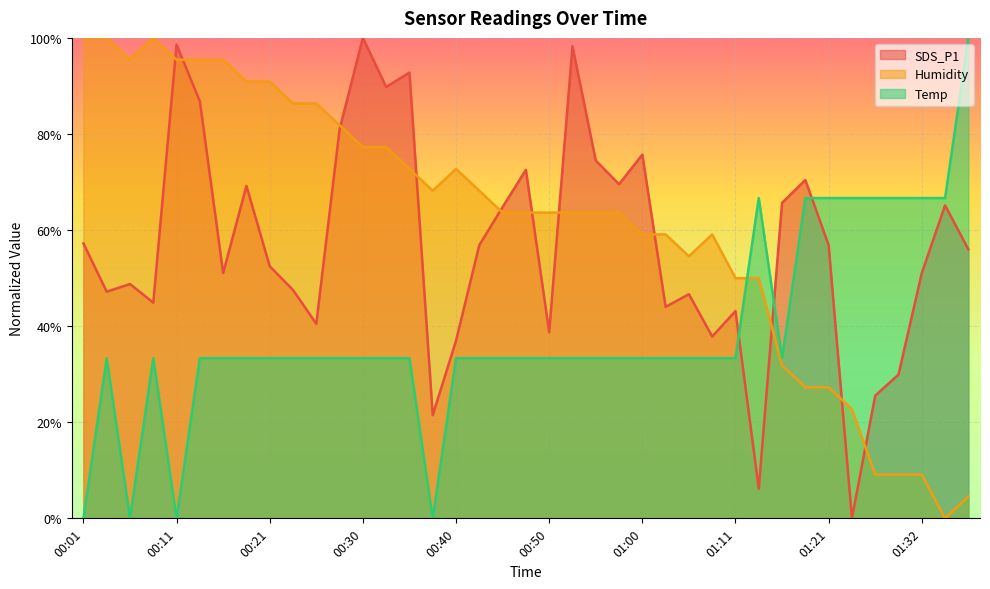

What is the difference between the SDS_P1 values at 00:43 and 00:21?

4.4